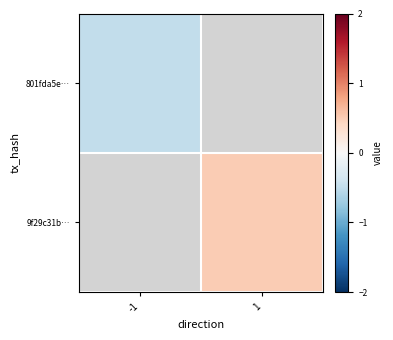

Which series has the largest range (max minus min)?

801fda5e…